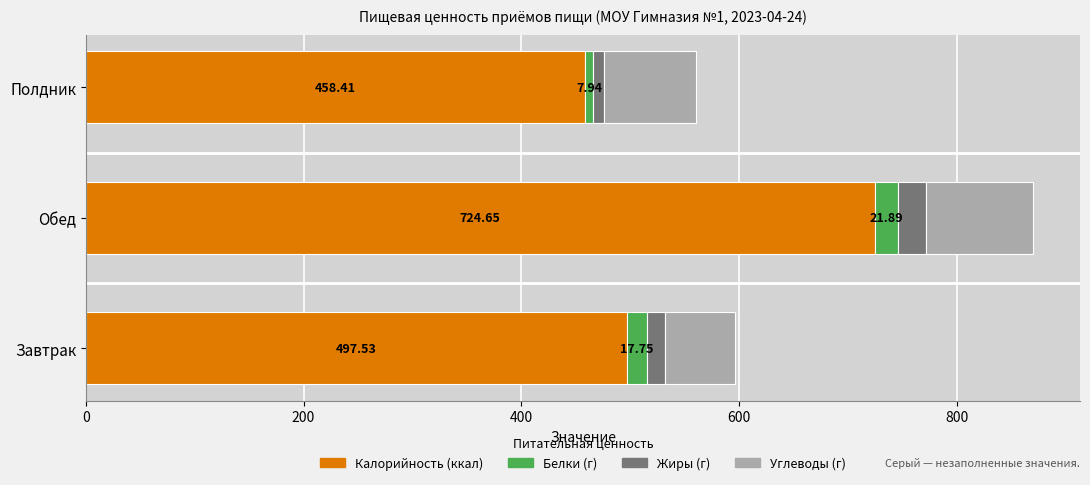

What are all the series names shown in the legend?

Калорийность (ккал), Белки (г), Жиры (г), Углеводы (г)